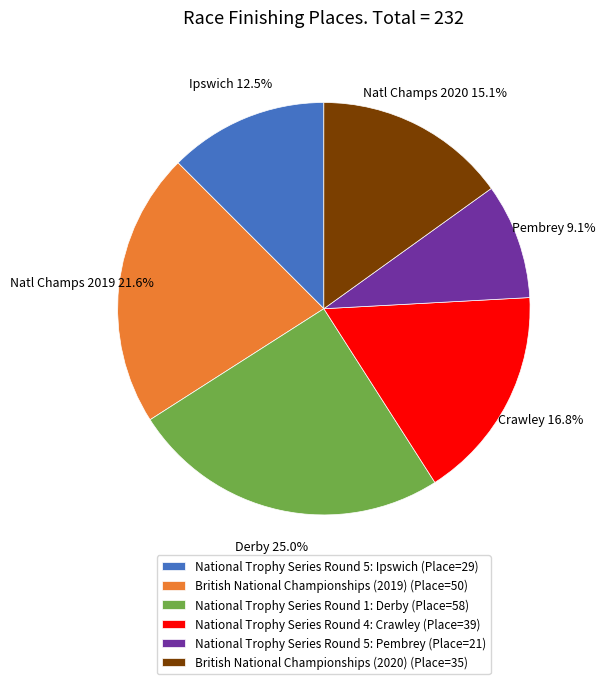

To the nearest percent, what is the difference between the National Trophy Series Round 4: Crawley and British National Championships (2019) slice percentages?

5%